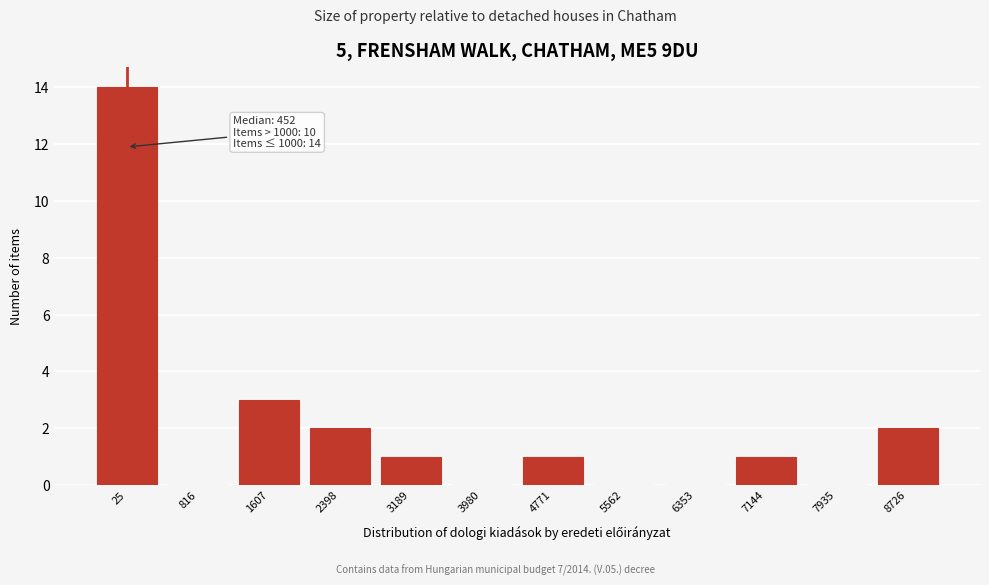

Reading left to right, extract all data points from this chart.

25=14	816=0	1607=3	2398=2	3189=1	3980=0	4771=1	5562=0	6353=0	7144=1	7935=0	8726=2